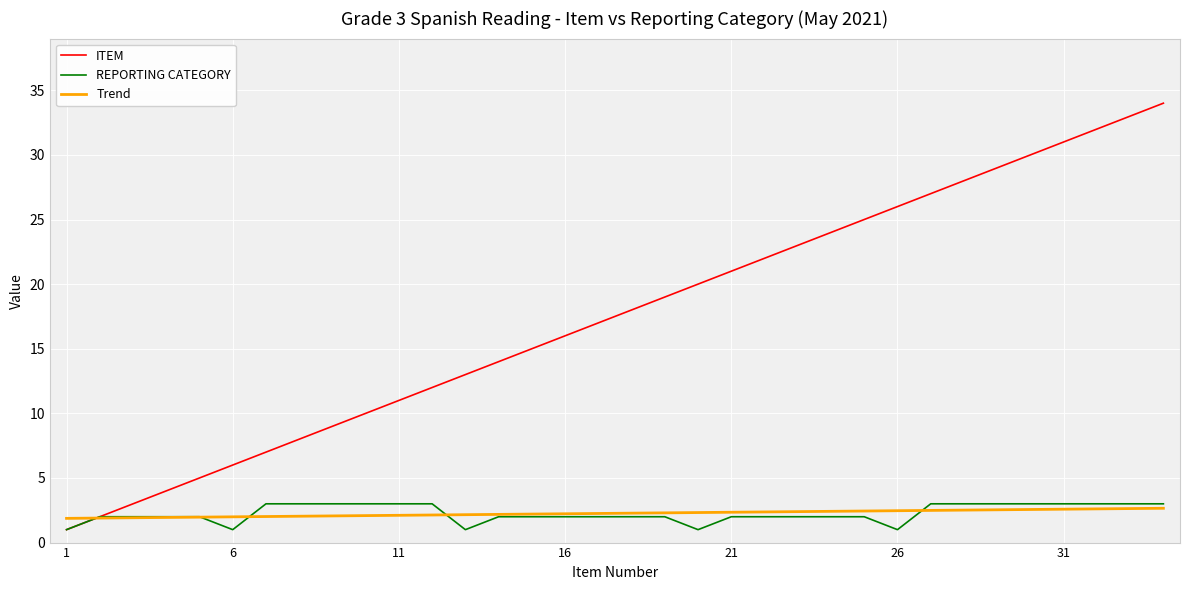

Rank the series by their maximum value, from lowest to highest.

Trend, REPORTING CATEGORY, ITEM